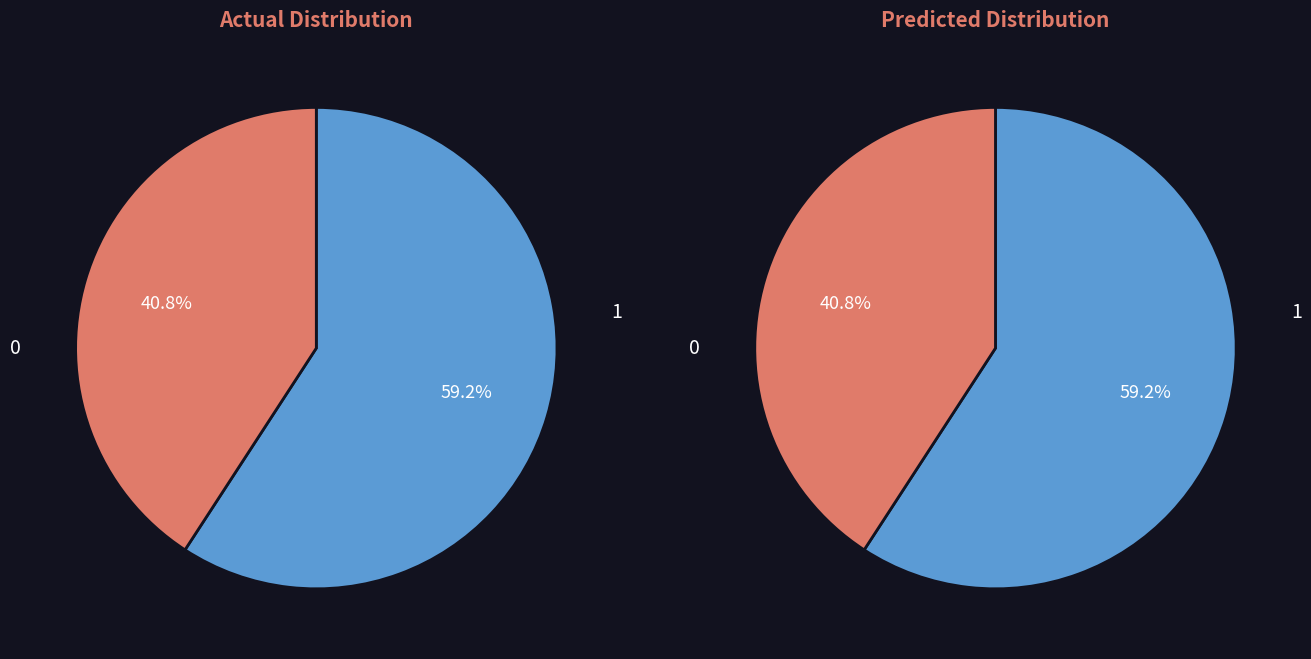

To the nearest percent, what is the average slice percentage?

50%